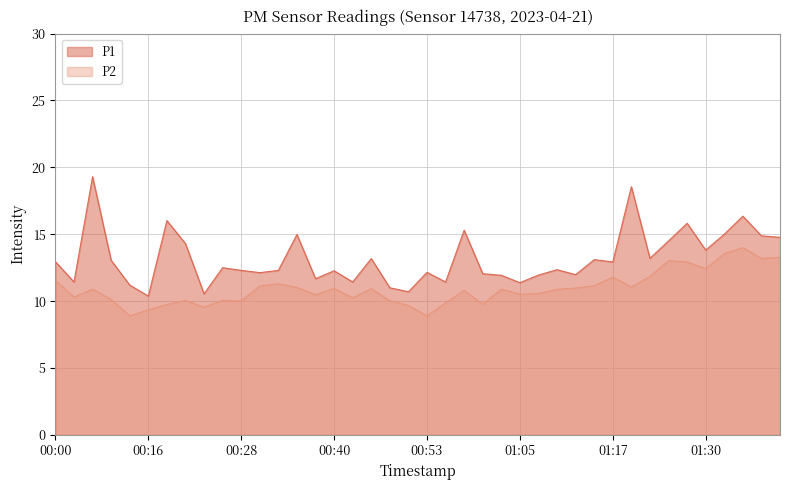

Is it true that P2 equals 12.9 at 01:27?

True